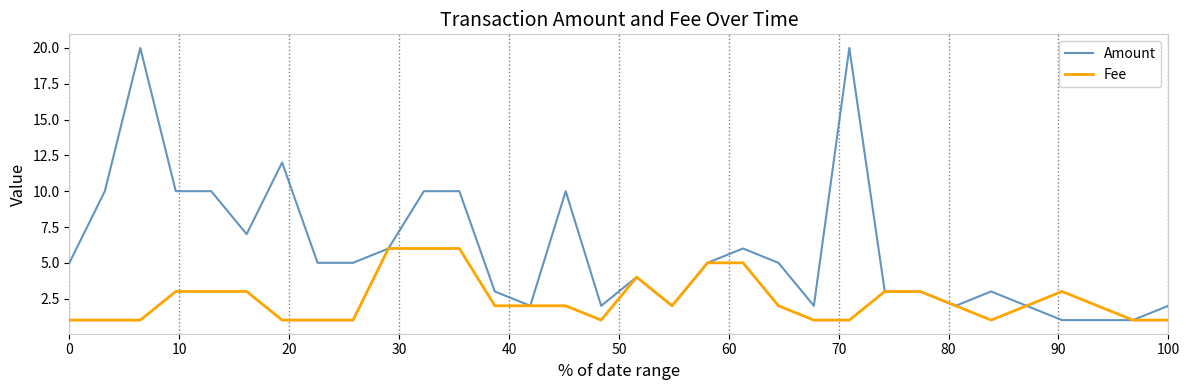

What are all the series names shown in the legend?

Amount, Fee